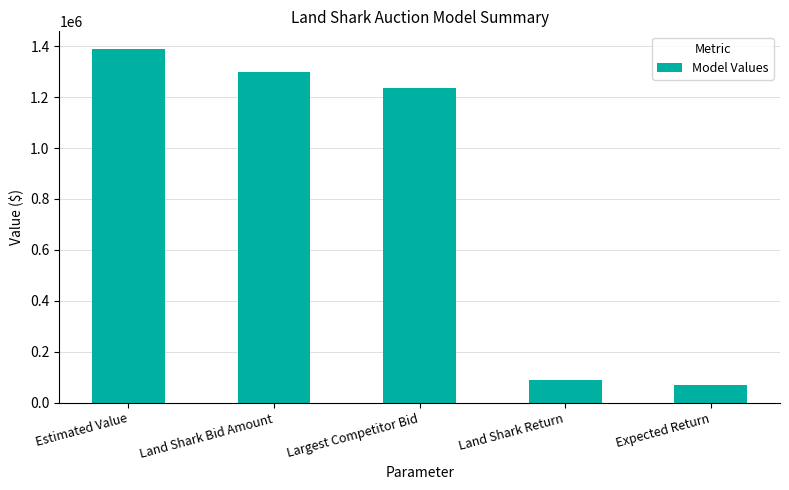

What is the sum of all values?

4084164